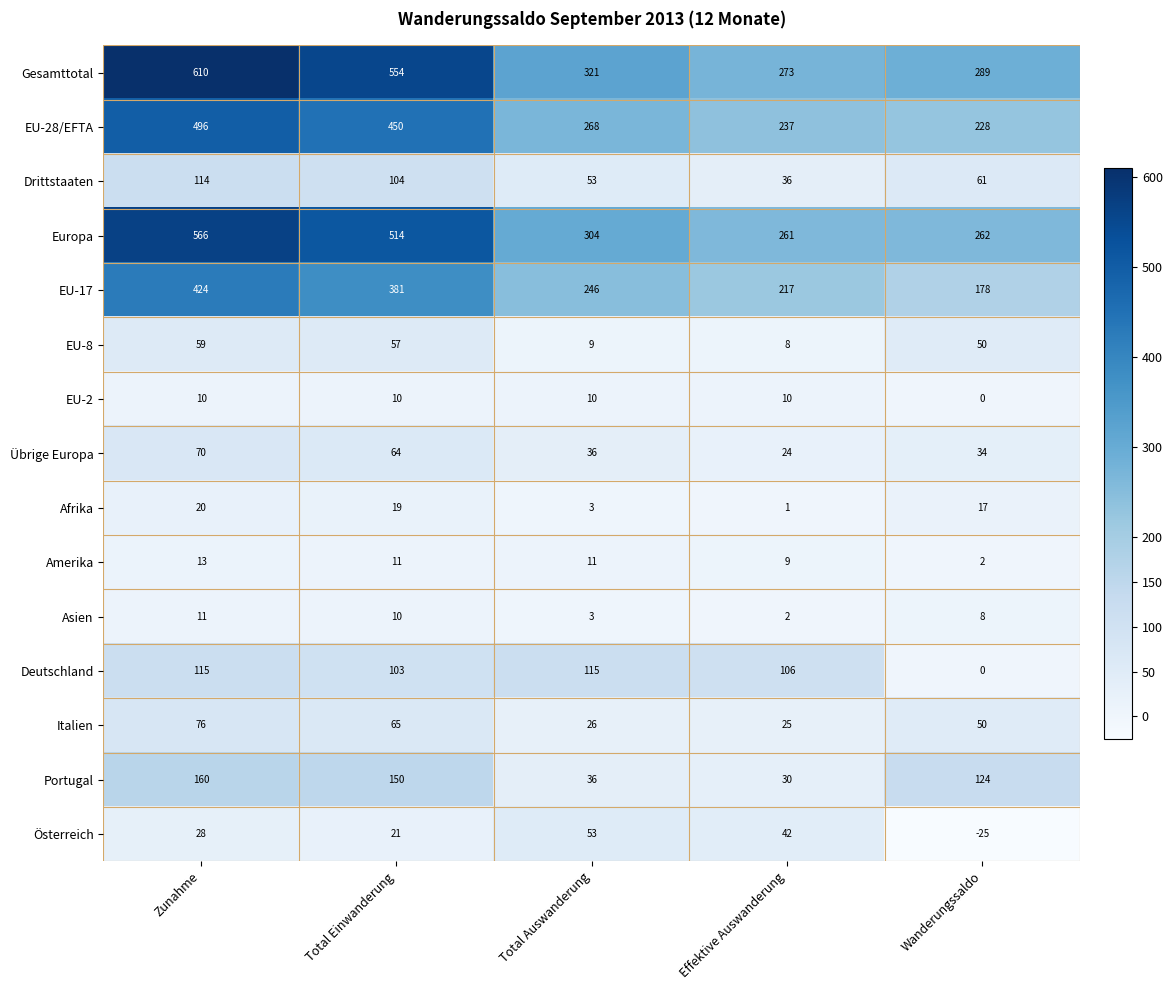

What is the difference between the highest and lowest values at Effektive Auswanderung?

272